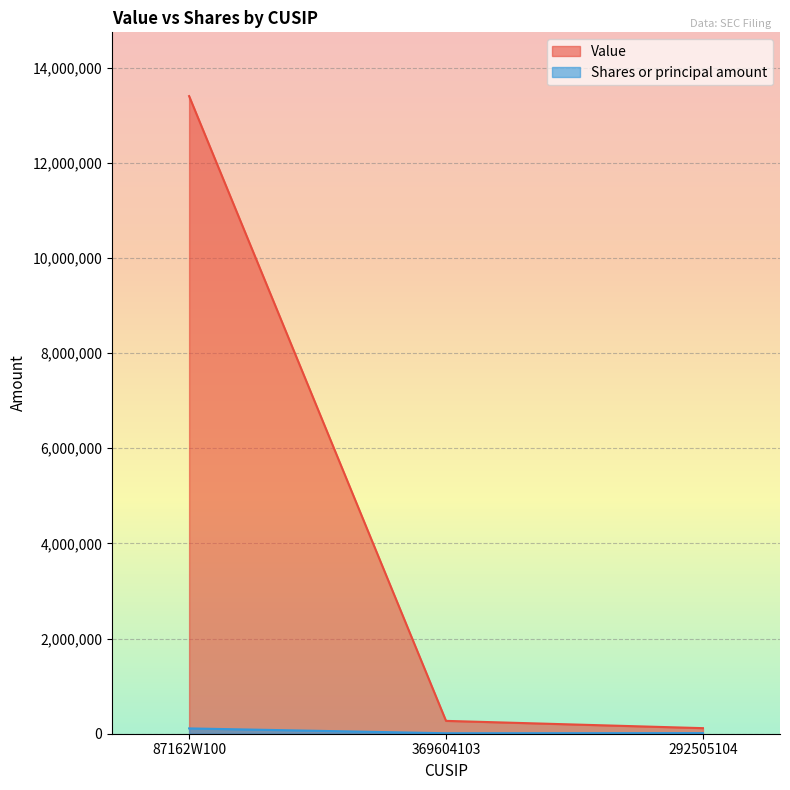

What position from the right is 369604103?

2